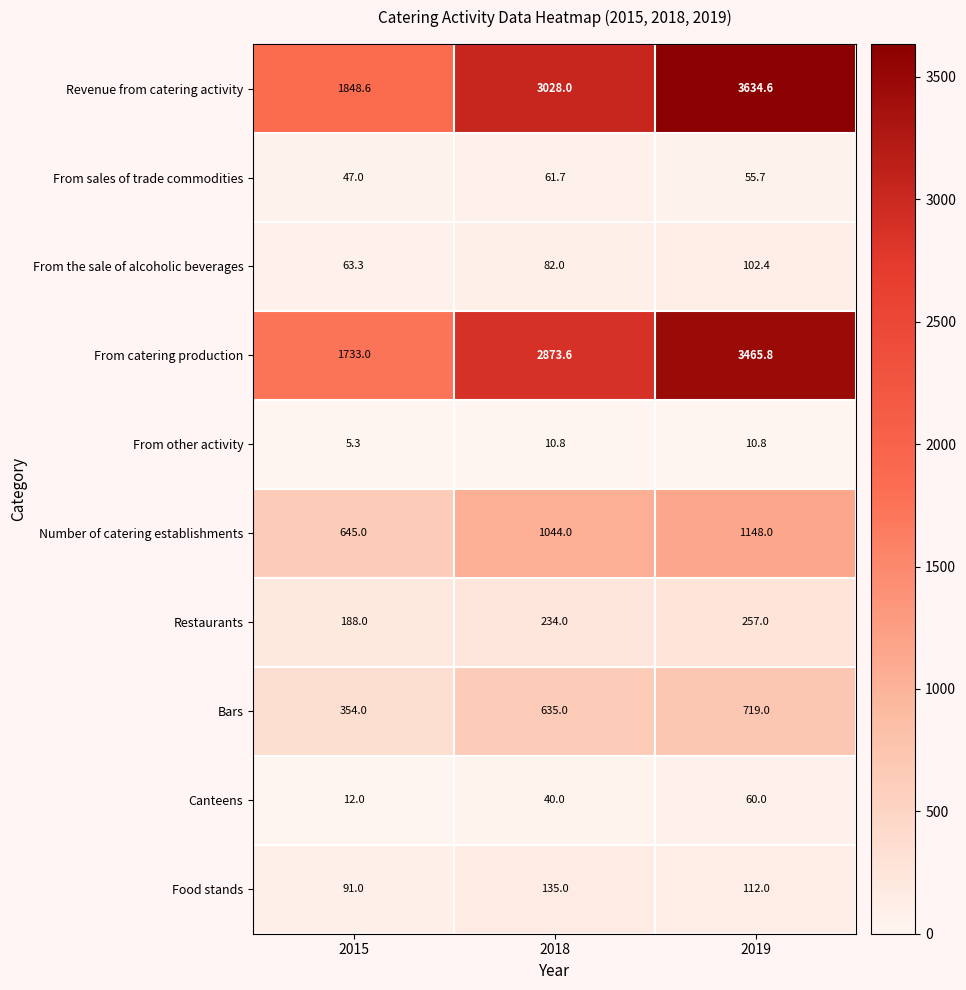

Count the Bars values in the range 354 to 719.

3